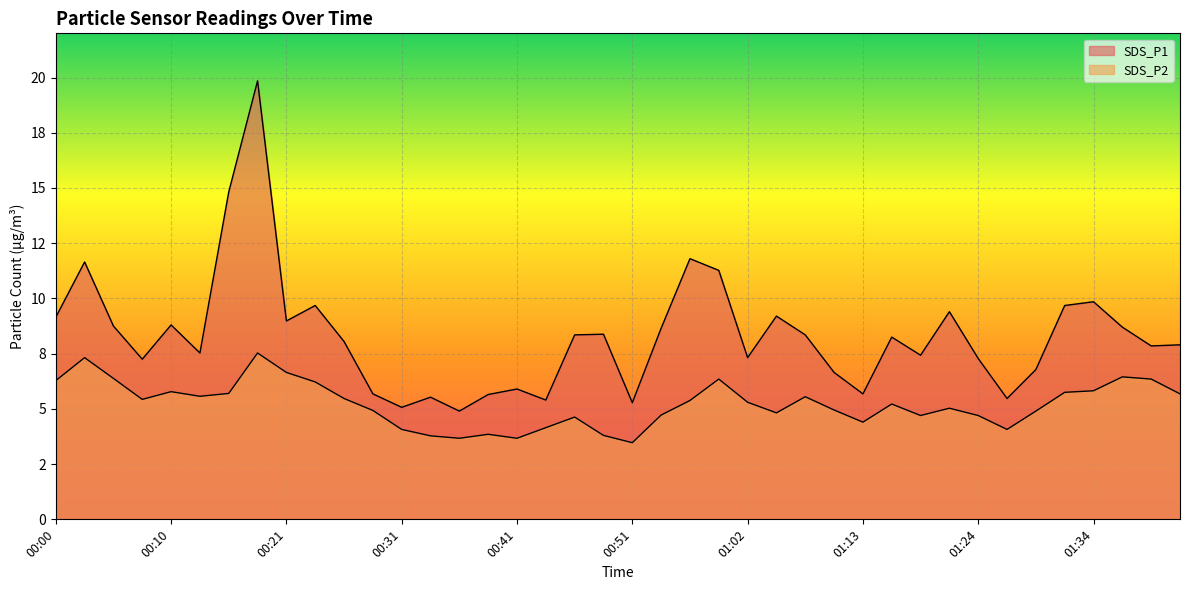

Reading right to left, list all the values displayed in this chart.

SDS_P1: 01:42=7.9	01:40=7.8	01:37=8.7	01:34=9.8	01:32=9.7	01:29=6.8	01:27=5.5	01:24=7.3	01:21=9.4	01:19=7.4	01:16=8.2	01:13=5.7	01:10=6.7	01:08=8.3	01:05=9.2	01:02=7.3	01:00=11.3	00:57=11.8	00:54=8.7	00:51=5.3	00:49=8.4	00:46=8.3	00:44=5.4	00:41=5.9	00:38=5.7	00:36=4.9	00:33=5.5	00:31=5.1	00:28=5.7	00:26=8.1	00:23=9.7	00:21=9.0	00:18=19.9	00:16=14.8	00:13=7.5	00:10=8.8	00:08=7.2	00:05=8.8	00:03=11.7	00:00=9.2
SDS_P2: 01:42=5.7	01:40=6.3	01:37=6.5	01:34=5.8	01:32=5.8	01:29=4.9	01:27=4.1	01:24=4.7	01:21=5.0	01:19=4.7	01:16=5.2	01:13=4.4	01:10=5.0	01:08=5.5	01:05=4.8	01:02=5.3	01:00=6.3	00:57=5.4	00:54=4.7	00:51=3.5	00:49=3.8	00:46=4.6	00:44=4.2	00:41=3.7	00:38=3.9	00:36=3.7	00:33=3.8	00:31=4.1	00:28=4.9	00:26=5.5	00:23=6.2	00:21=6.7	00:18=7.5	00:16=5.7	00:13=5.6	00:10=5.8	00:08=5.4	00:05=6.4	00:03=7.3	00:00=6.3